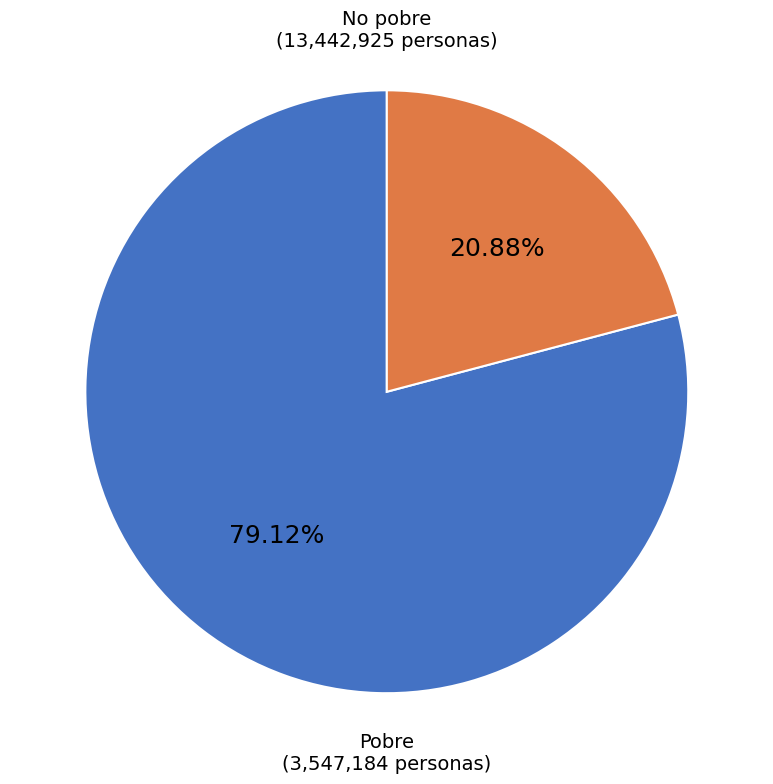

Is there a majority slice in this chart?

Yes